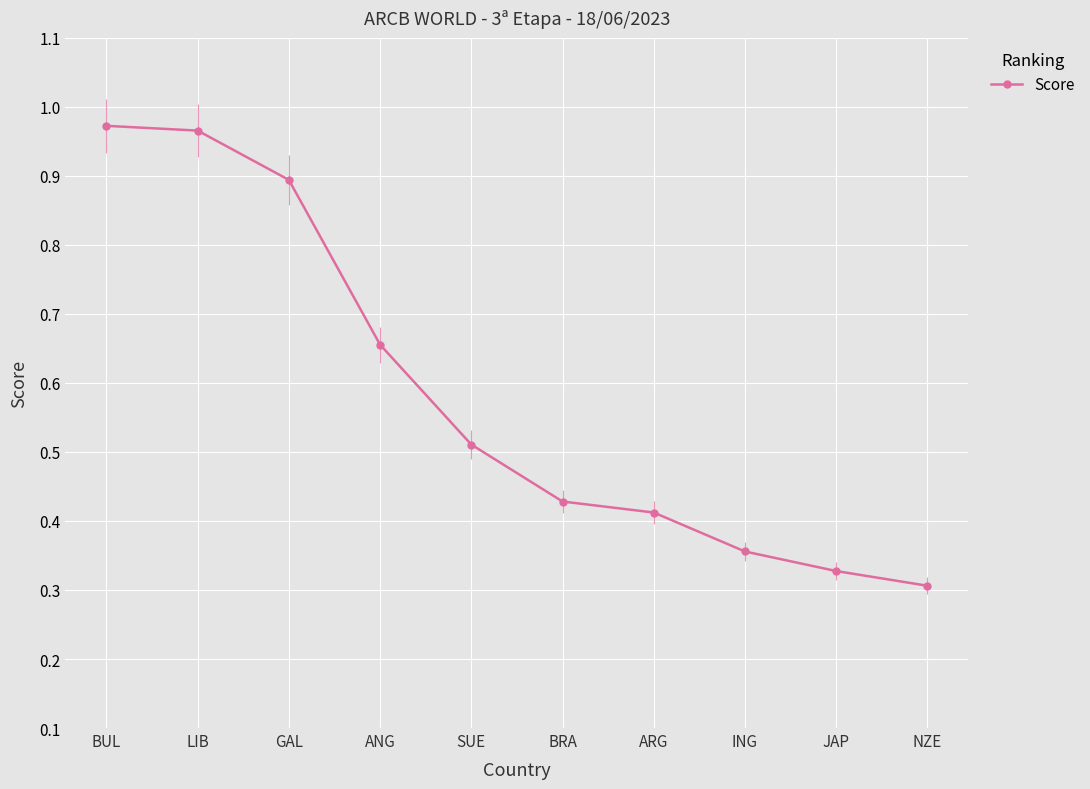

How many series are shown in this chart?

1